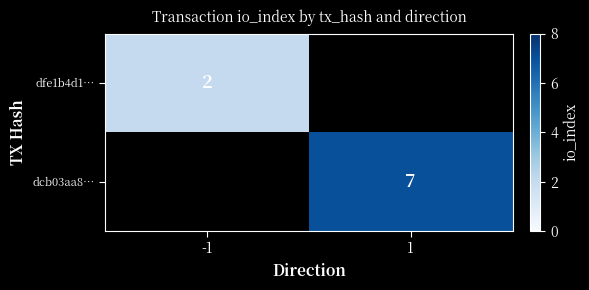

Is it true that dcb03aa8… equals 1 at 1?

False